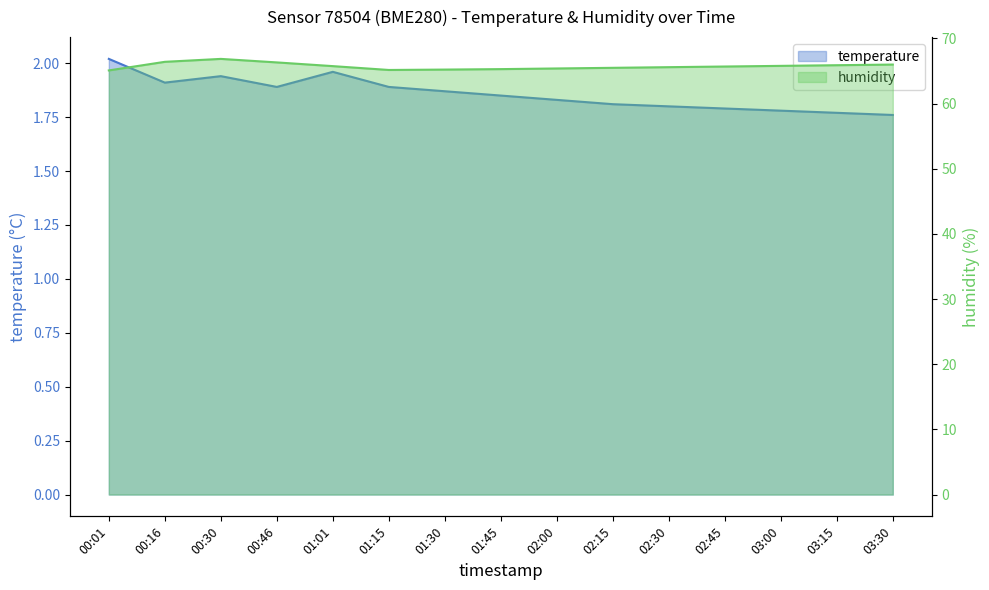

Does the chart have visible grid lines?

No